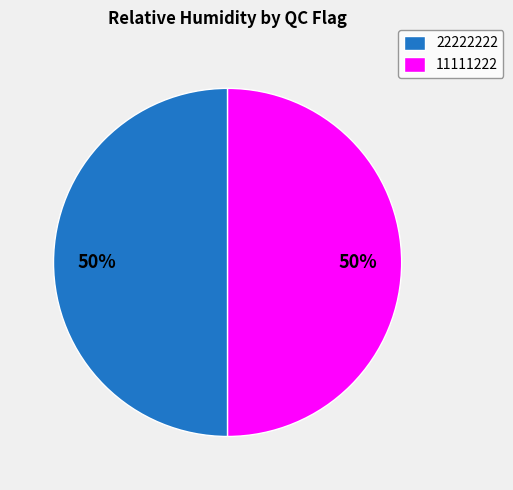

What is the ratio of the value at 11111222 to the value at 22222222?

1.0